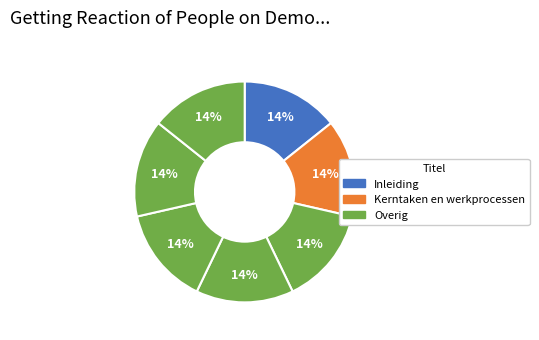

Is there a majority slice in this chart?

No